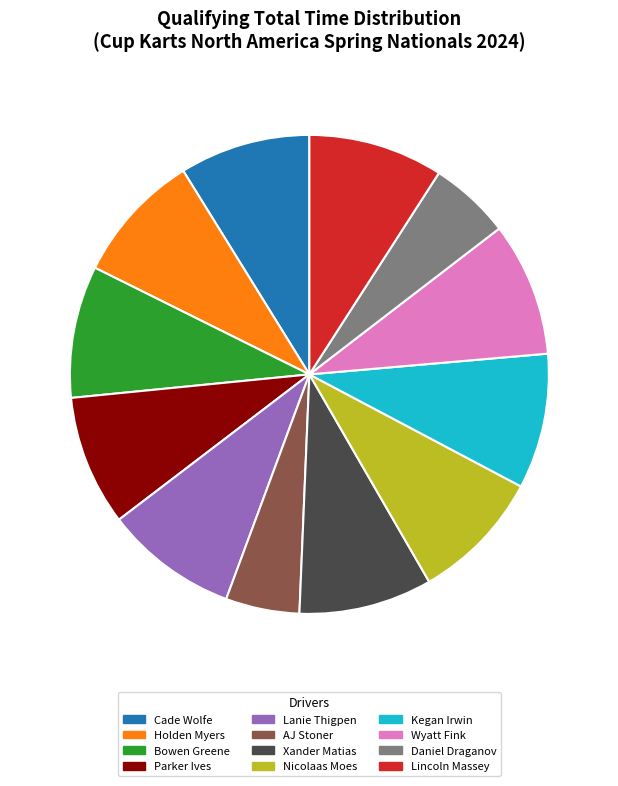

To the nearest percent, what percentage of the pie is Nicolaas Moes?

9%